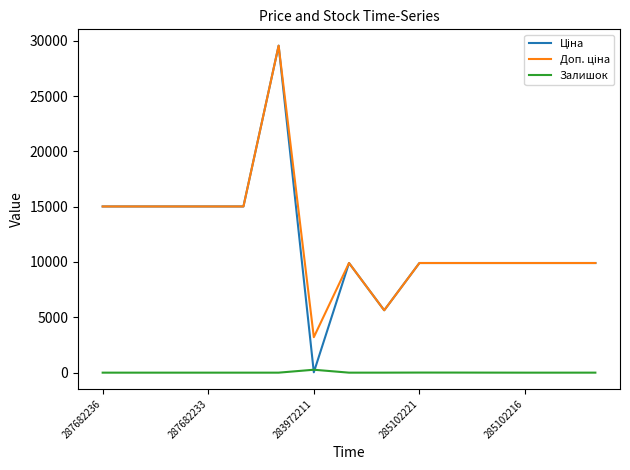

What is the maximum value shown in the chart?

29548.9